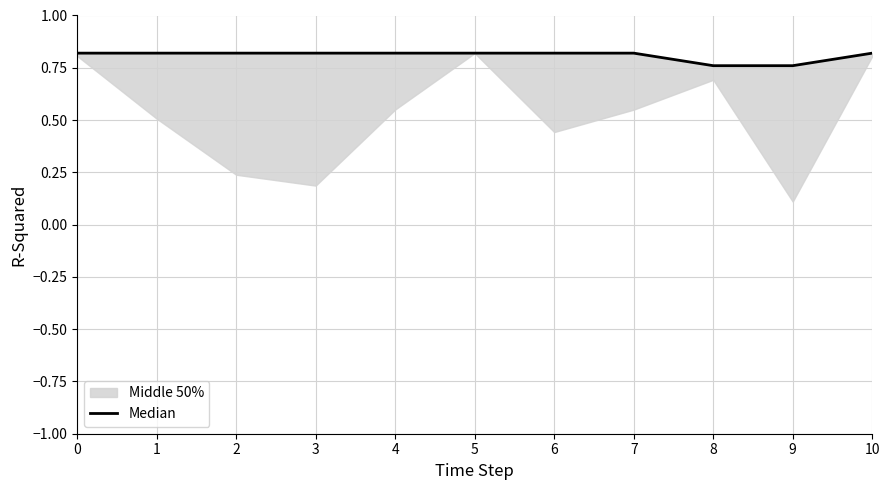

What is the difference between the maximum and minimum values?

0.1